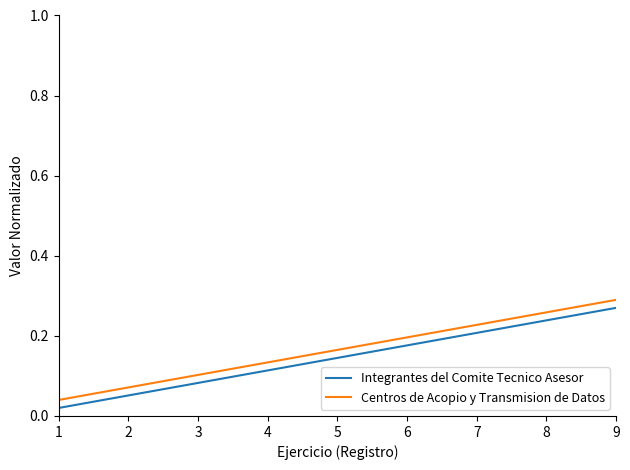

At which category is the sum across all series the highest?

9